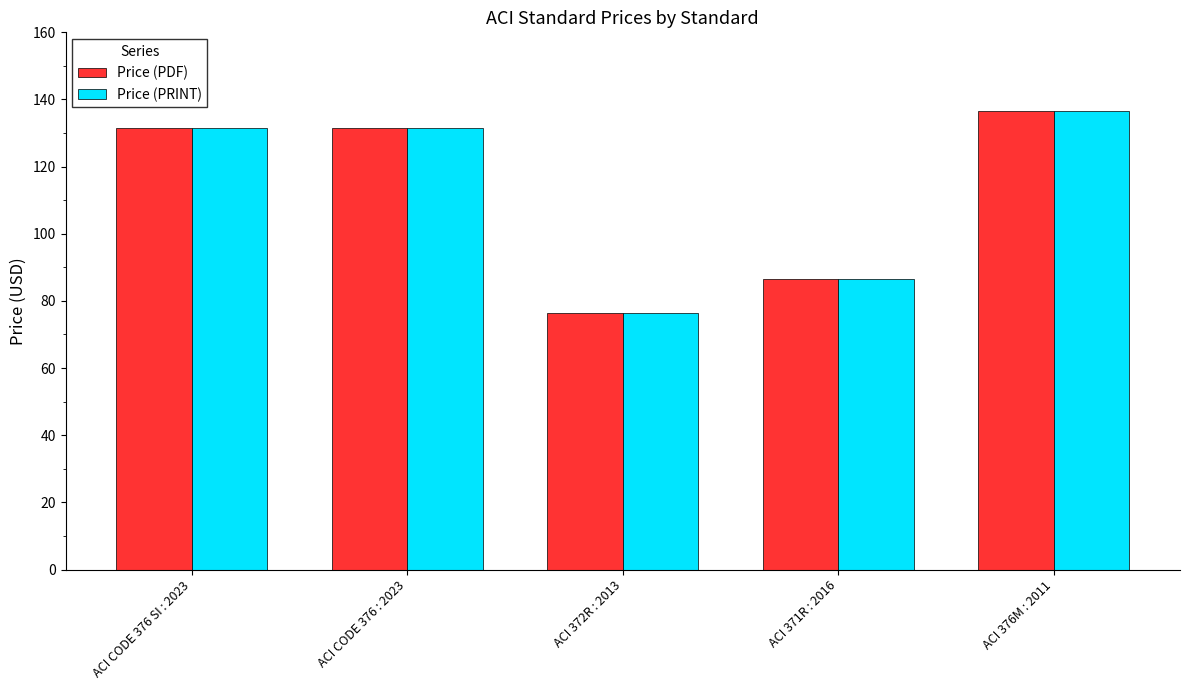

At which category does the chart reach its minimum across all series?

ACI 372R : 2013